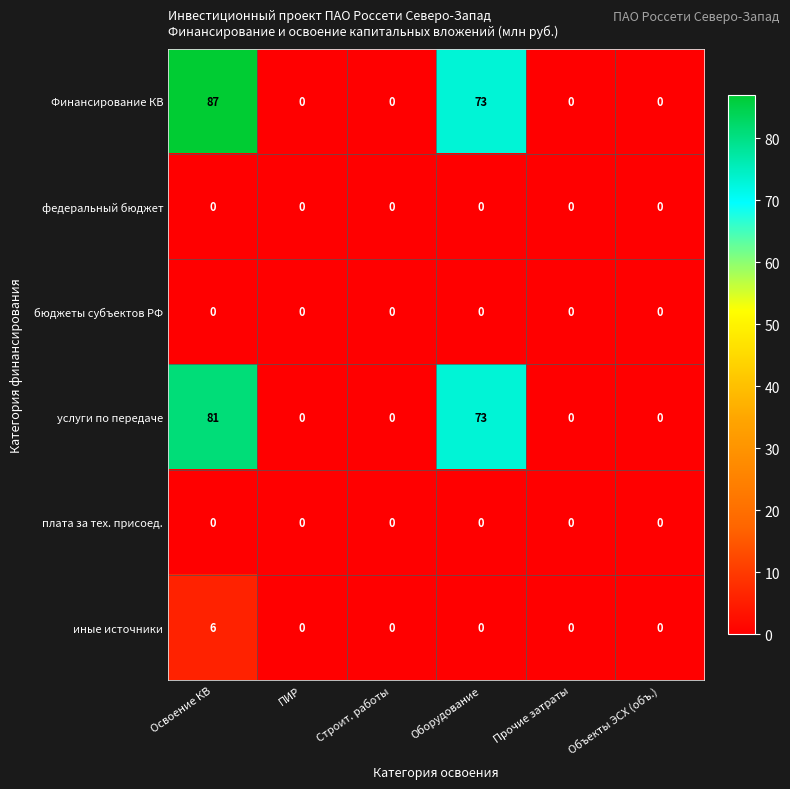

What is the maximum value shown in the chart?

87